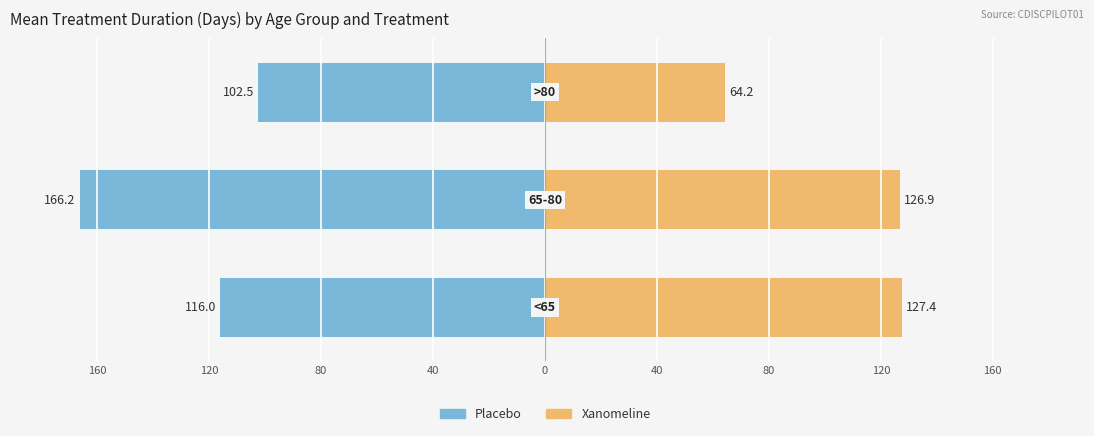

What is the difference between the highest and lowest values at 120?

293.0